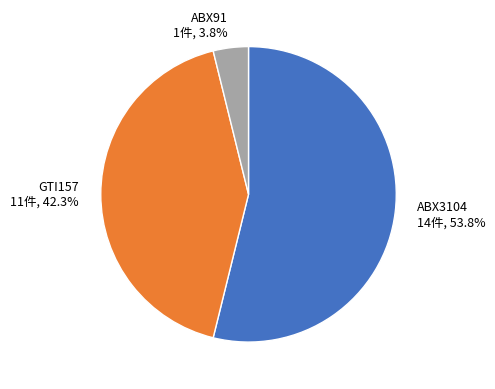

Does ABX91 account for over 50% of the chart?

No